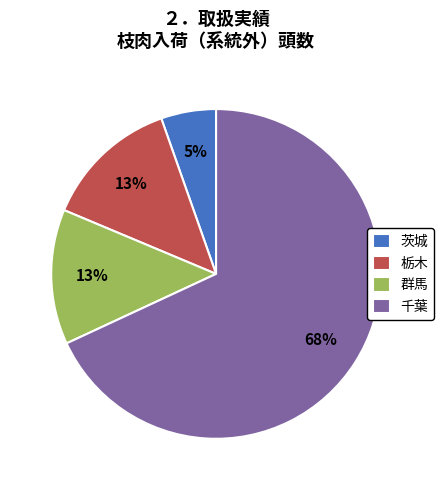

True or false: 群馬 accounts for 27% of the total.

False